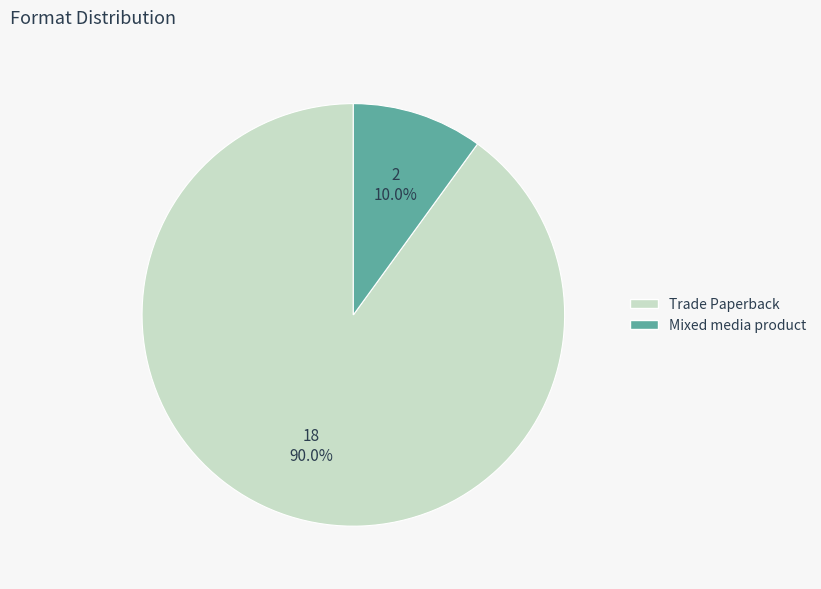

What portion of the pie excludes Trade Paperback?

10.0%